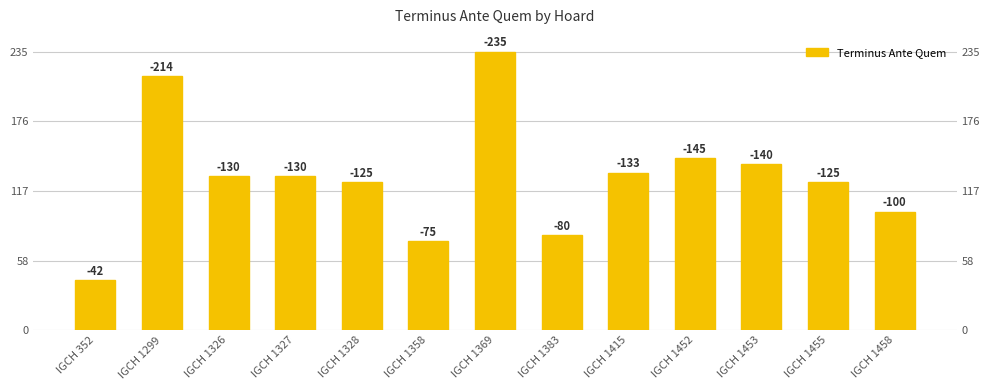

At which label does the data first exceed 130?

IGCH 1299